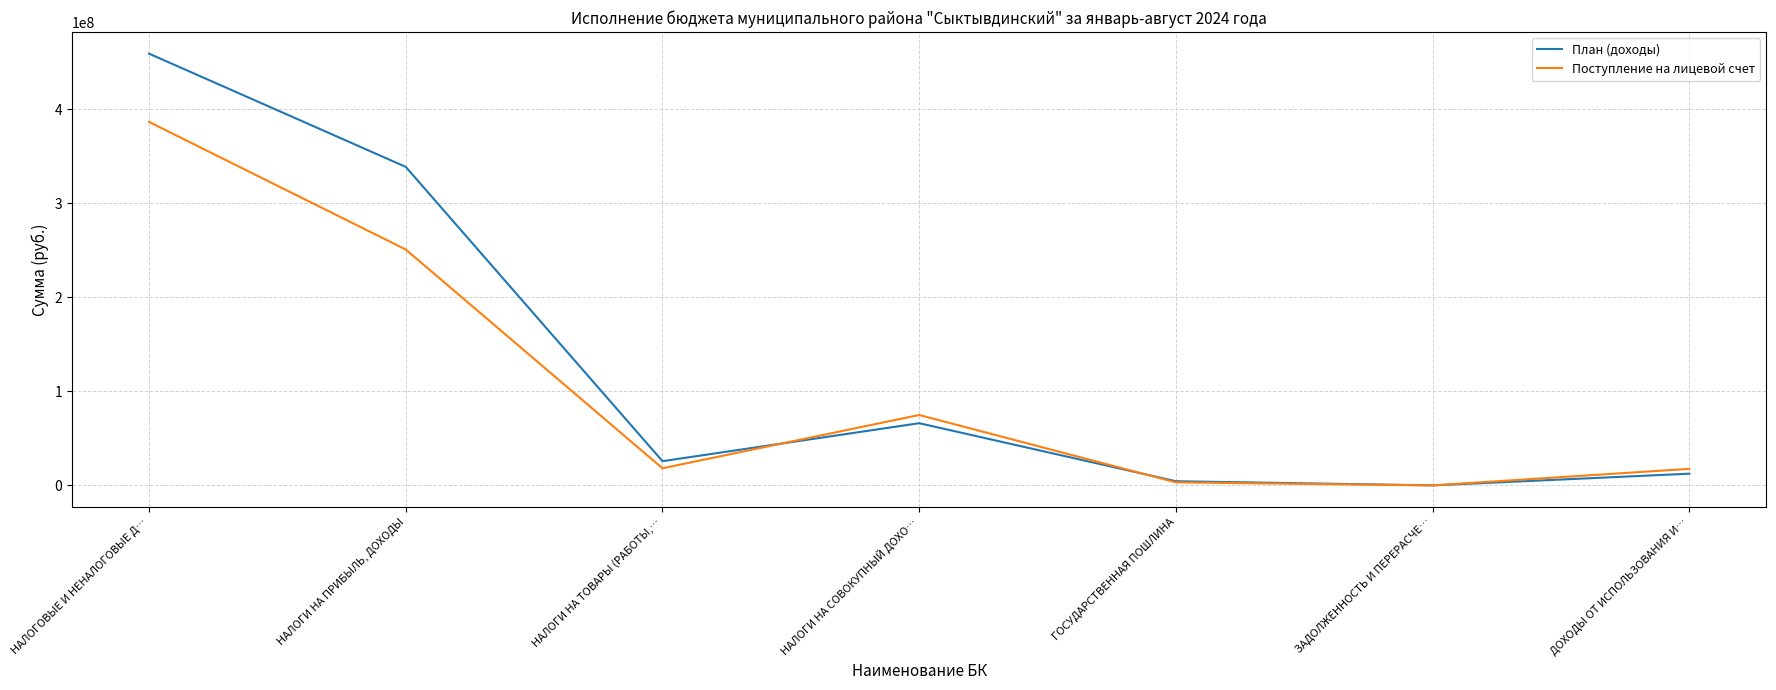

What is the difference between the maximum and minimum values in the Поступление на лицевой счет series?

386460436.1